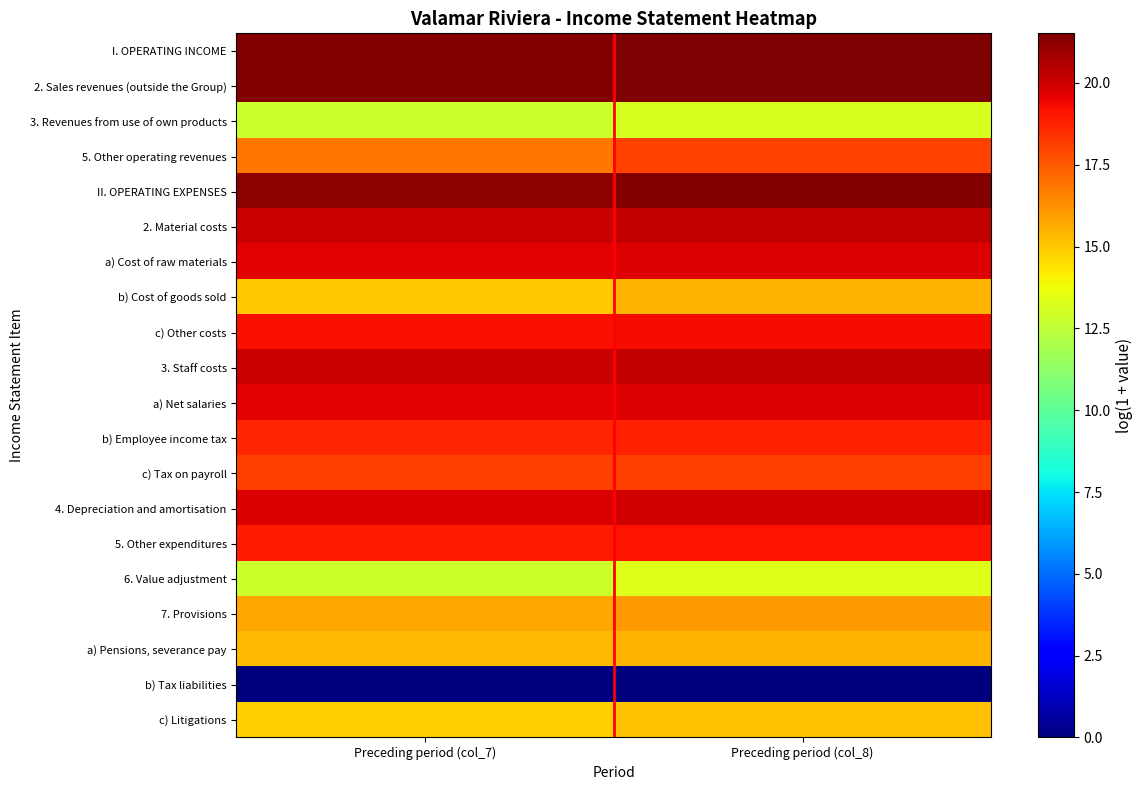

Reading left to right, extract all data points from this chart.

I. OPERATING INCOME: Preceding period (col_7)=21.4	Preceding period (col_8)=21.5
2. Sales revenues (outside the Group): Preceding period (col_7)=21.4	Preceding period (col_8)=21.5
3. Revenues from use of own products: Preceding period (col_7)=12.8	Preceding period (col_8)=13.1
5. Other operating revenues: Preceding period (col_7)=16.9	Preceding period (col_8)=18.0
II. OPERATING EXPENSES: Preceding period (col_7)=21.3	Preceding period (col_8)=21.4
2. Material costs: Preceding period (col_7)=20.1	Preceding period (col_8)=20.2
a) Cost of raw materials: Preceding period (col_7)=19.6	Preceding period (col_8)=19.7
b) Cost of goods sold: Preceding period (col_7)=15.0	Preceding period (col_8)=15.4
c) Other costs: Preceding period (col_7)=19.2	Preceding period (col_8)=19.3
3. Staff costs: Preceding period (col_7)=20.1	Preceding period (col_8)=20.2
a) Net salaries: Preceding period (col_7)=19.6	Preceding period (col_8)=19.7
b) Employee income tax: Preceding period (col_7)=18.7	Preceding period (col_8)=18.8
c) Tax on payroll: Preceding period (col_7)=18.1	Preceding period (col_8)=18.1
4. Depreciation and amortisation: Preceding period (col_7)=19.8	Preceding period (col_8)=20.0
5. Other expenditures: Preceding period (col_7)=19.0	Preceding period (col_8)=19.1
6. Value adjustment: Preceding period (col_7)=12.9	Preceding period (col_8)=13.3
7. Provisions: Preceding period (col_7)=15.8	Preceding period (col_8)=16.0
a) Pensions, severance pay: Preceding period (col_7)=15.3	Preceding period (col_8)=15.4
b) Tax liabilities: Preceding period (col_7)=0.0	Preceding period (col_8)=0.0
c) Litigations: Preceding period (col_7)=14.8	Preceding period (col_8)=15.2